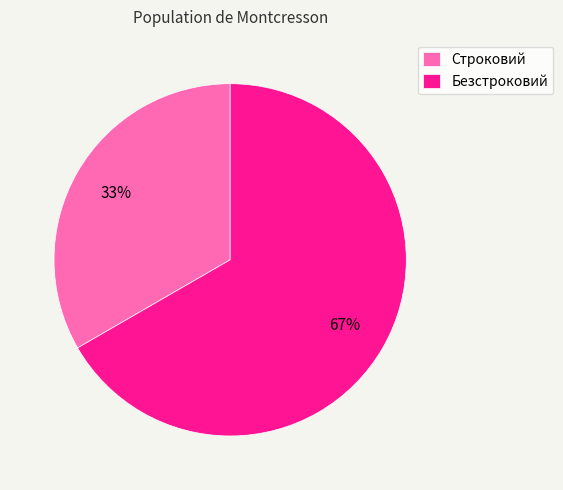

To the nearest percent, what is the average slice percentage?

50%